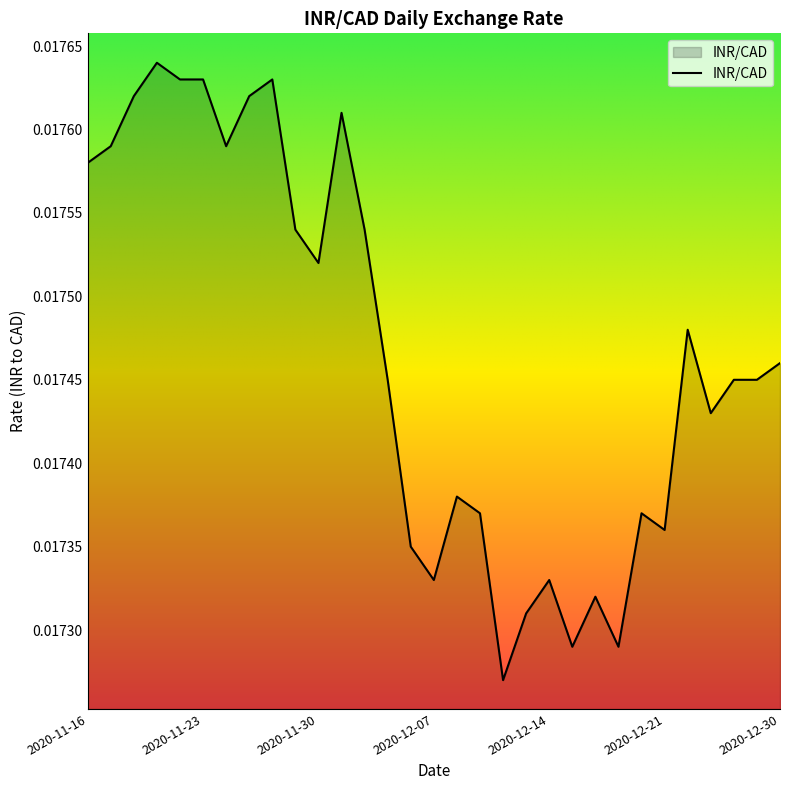

Which category has the lowest value across all series?

2020-12-10